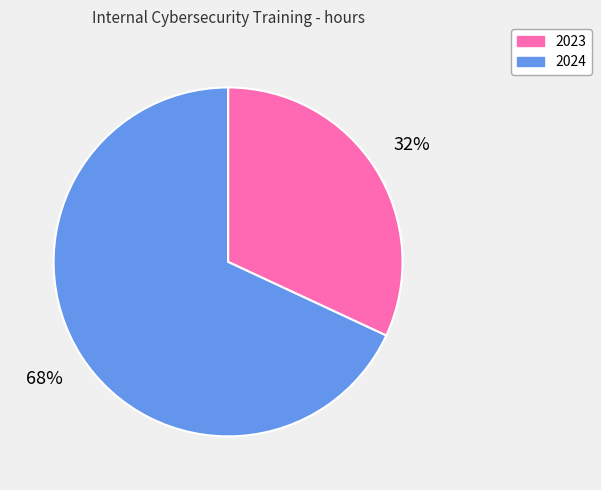

What is the ratio of the value at 2023 to the value at 2024?

0.5